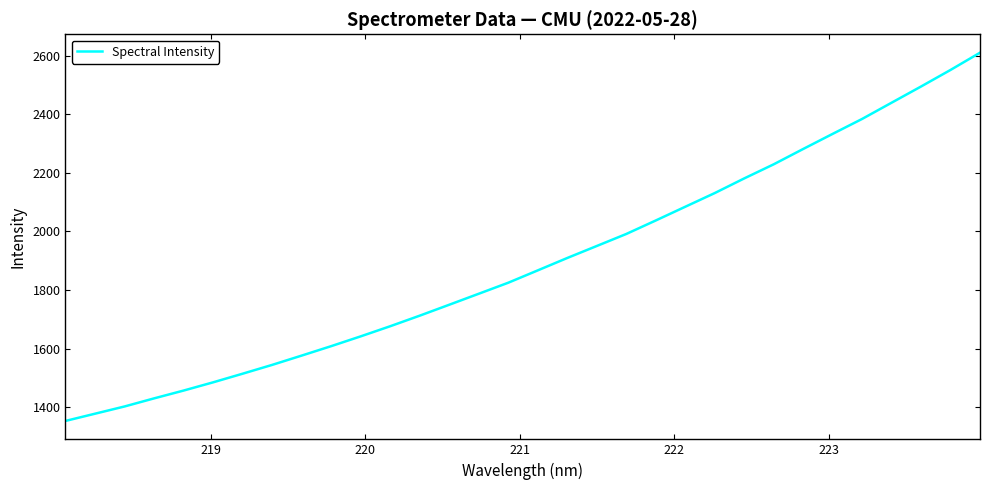

What is the difference between the maximum and minimum values?

1257.5